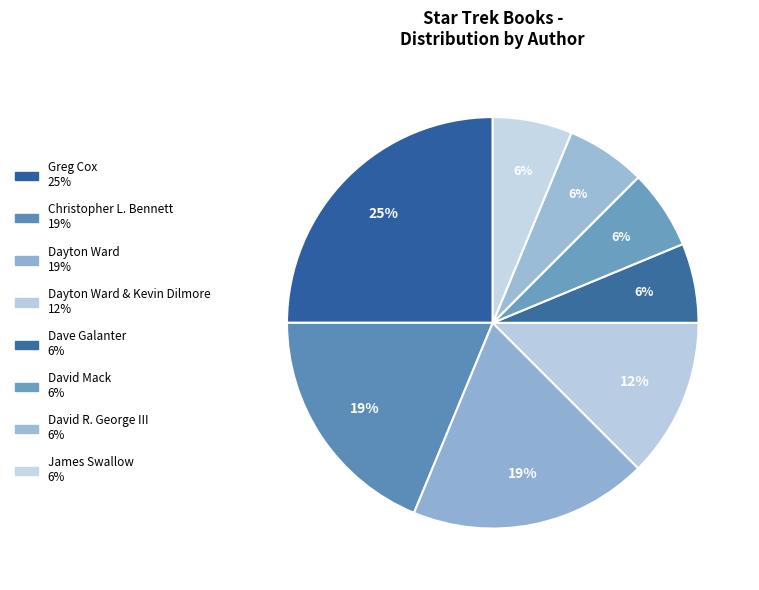

To the nearest percent, what is the difference between the largest and smallest slice percentages?

19%